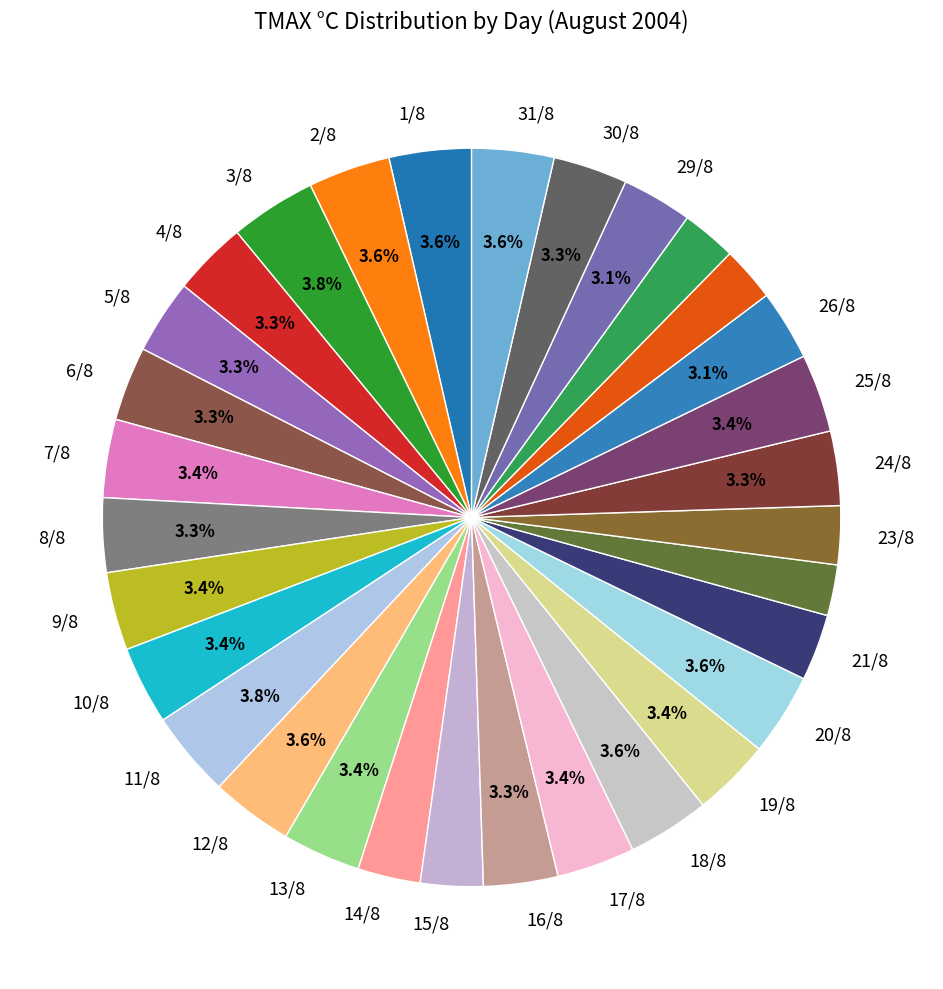

Rank the categories by value from highest to lowest.

3/8, 11/8, 1/8, 2/8, 12/8, 18/8, 20/8, 31/8, 7/8, 9/8, 10/8, 13/8, 17/8, 19/8, 25/8, 4/8, 5/8, 6/8, 8/8, 16/8, 24/8, 30/8, 26/8, 29/8, 21/8, 14/8, 15/8, 23/8, 27/8, 28/8, 22/8